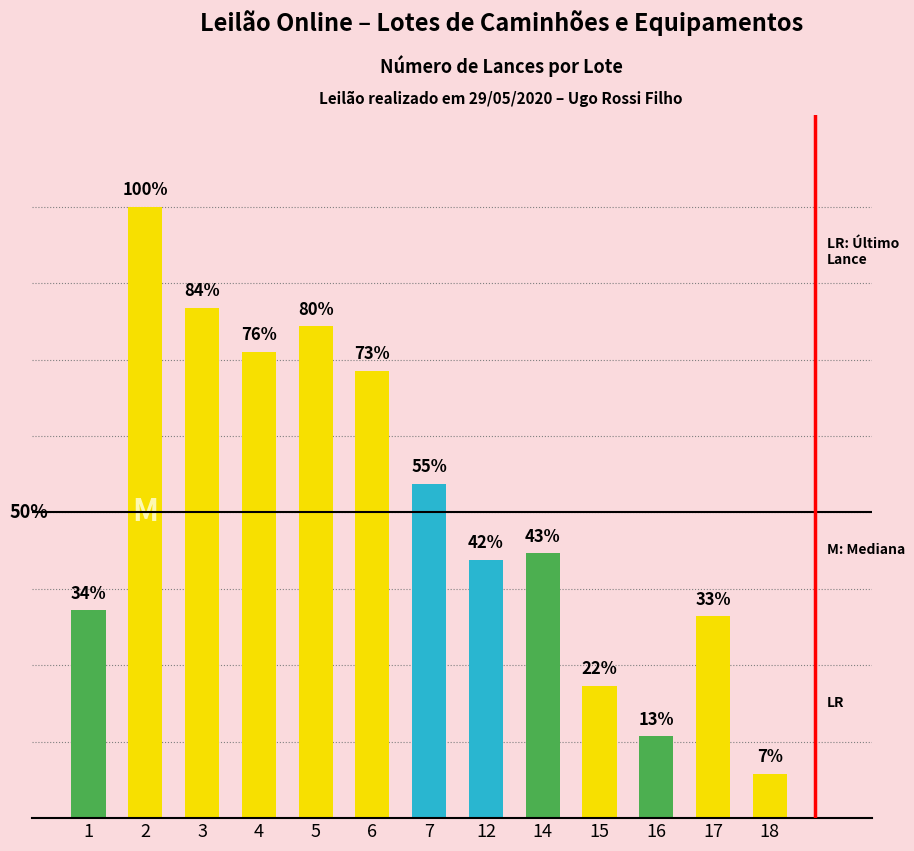

Count the number of categories in the chart.

13